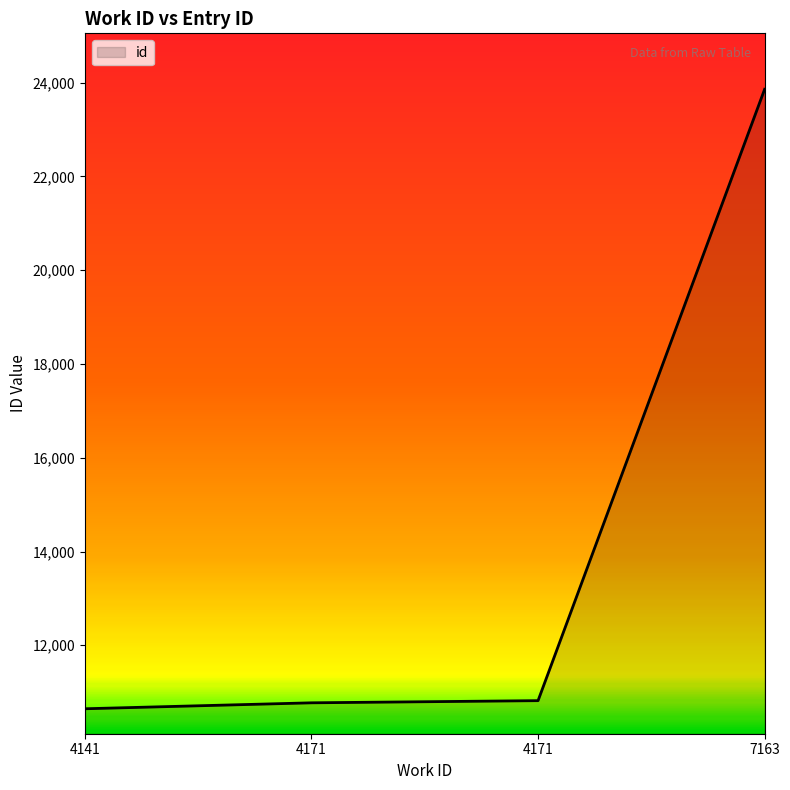

How many series are shown in this chart?

1